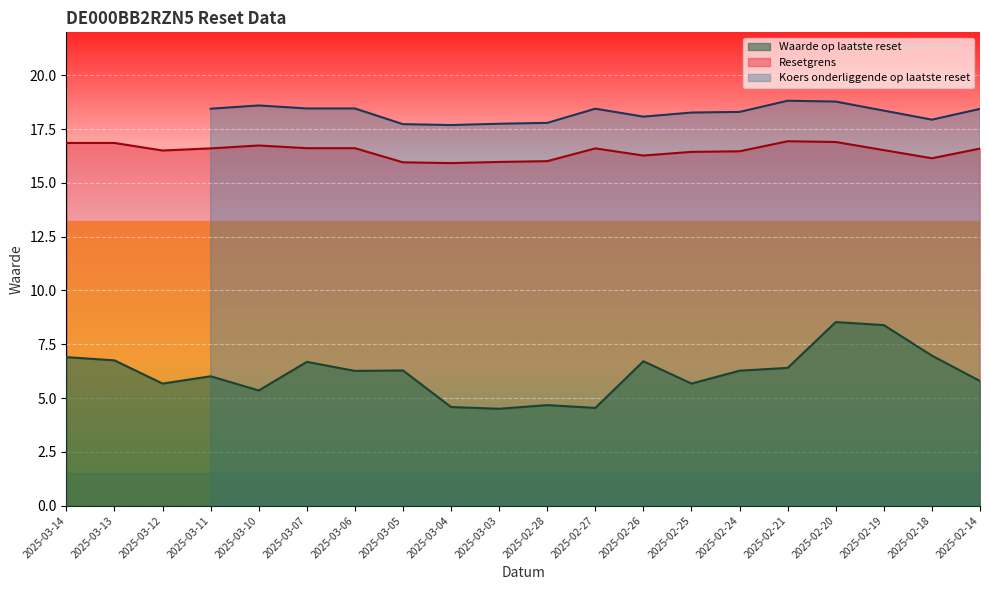

How many interior local peaks does the Waarde op laatste reset series have?

6